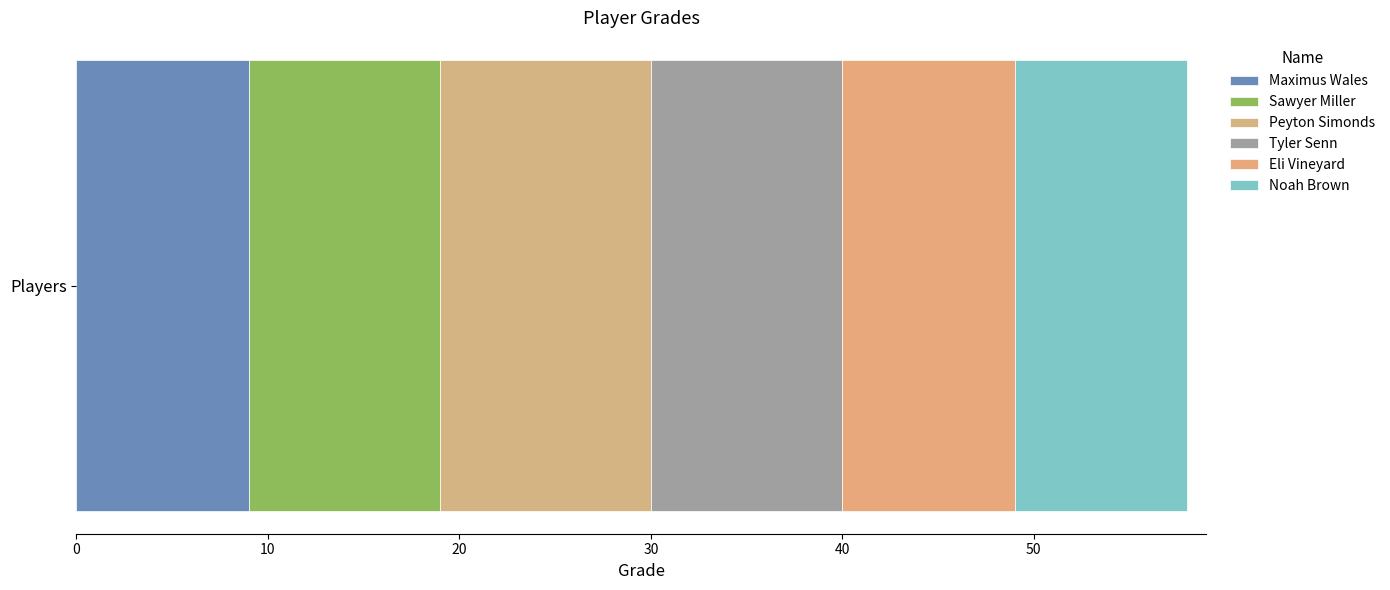

What is the value of the 4th bar from the left?

10